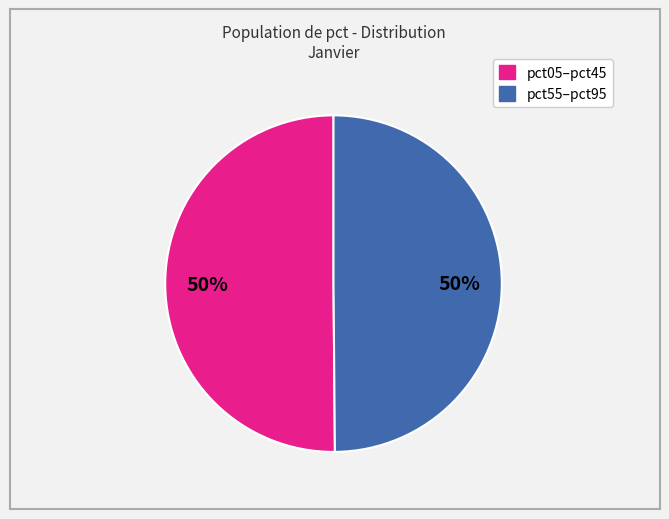

How many segments does this pie chart have?

2